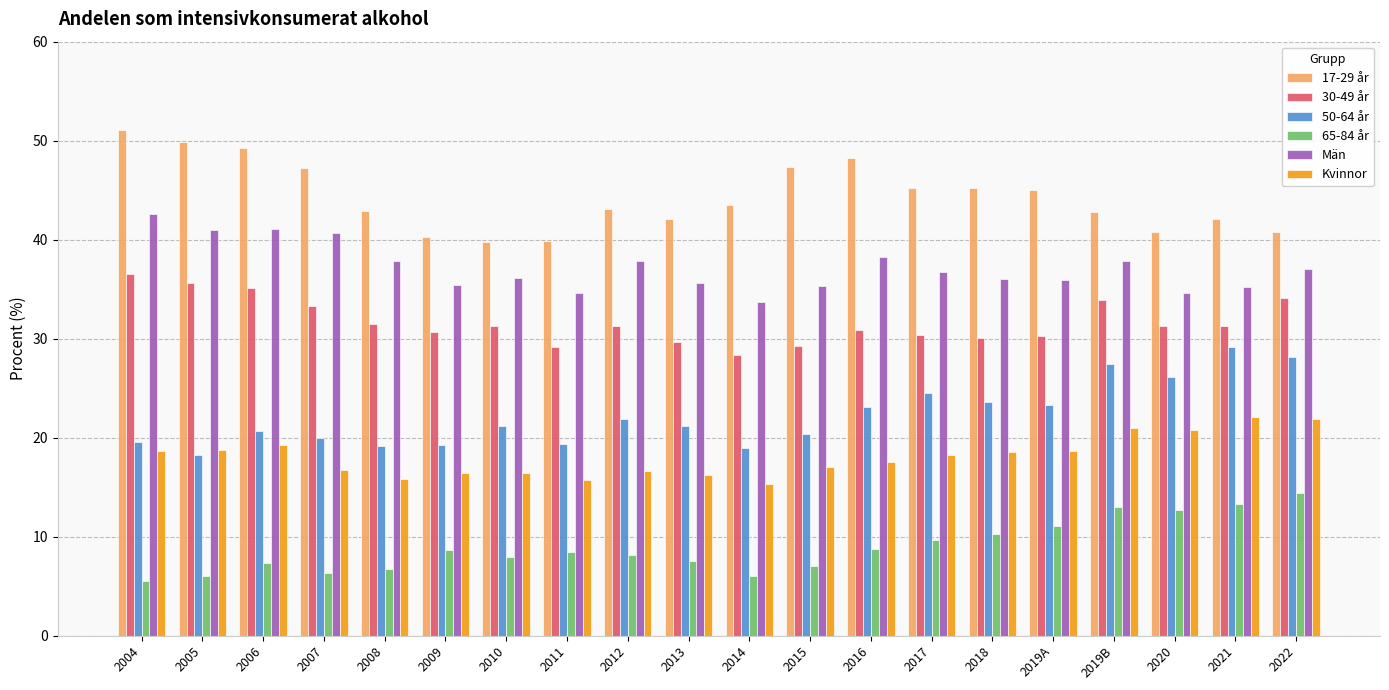

At 2009, list the series in order from largest to smallest.

17-29 år, Män, 30-49 år, 50-64 år, Kvinnor, 65-84 år